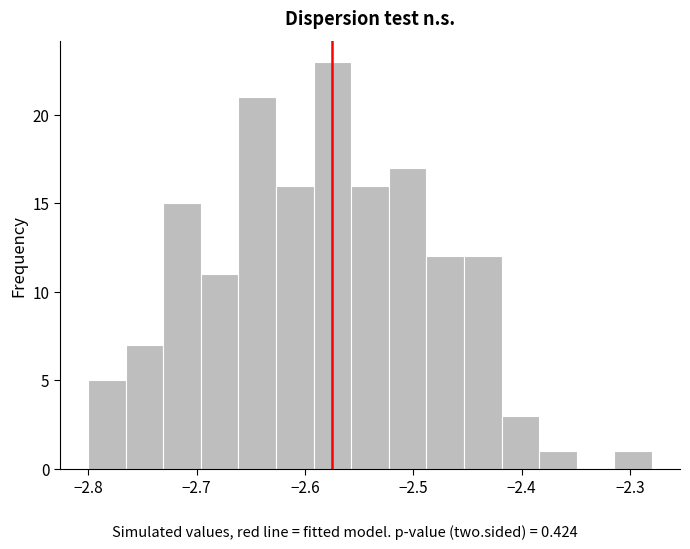

Read against the x-axis, roughly where is the centre of the tallest bar?

-2.57